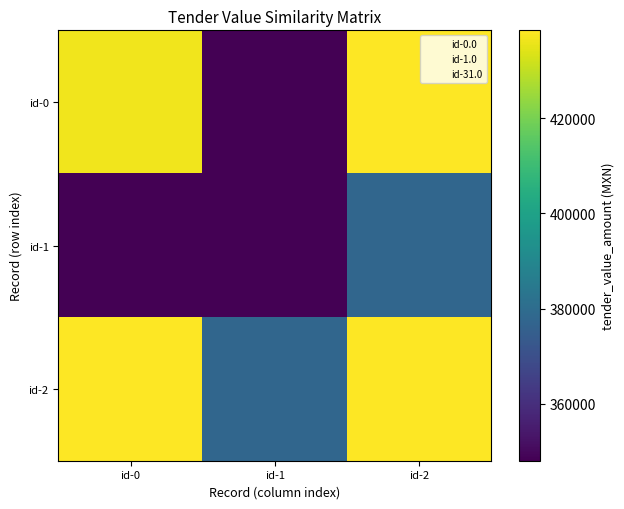

What is the difference between the highest and lowest values at id-1?

30000.0